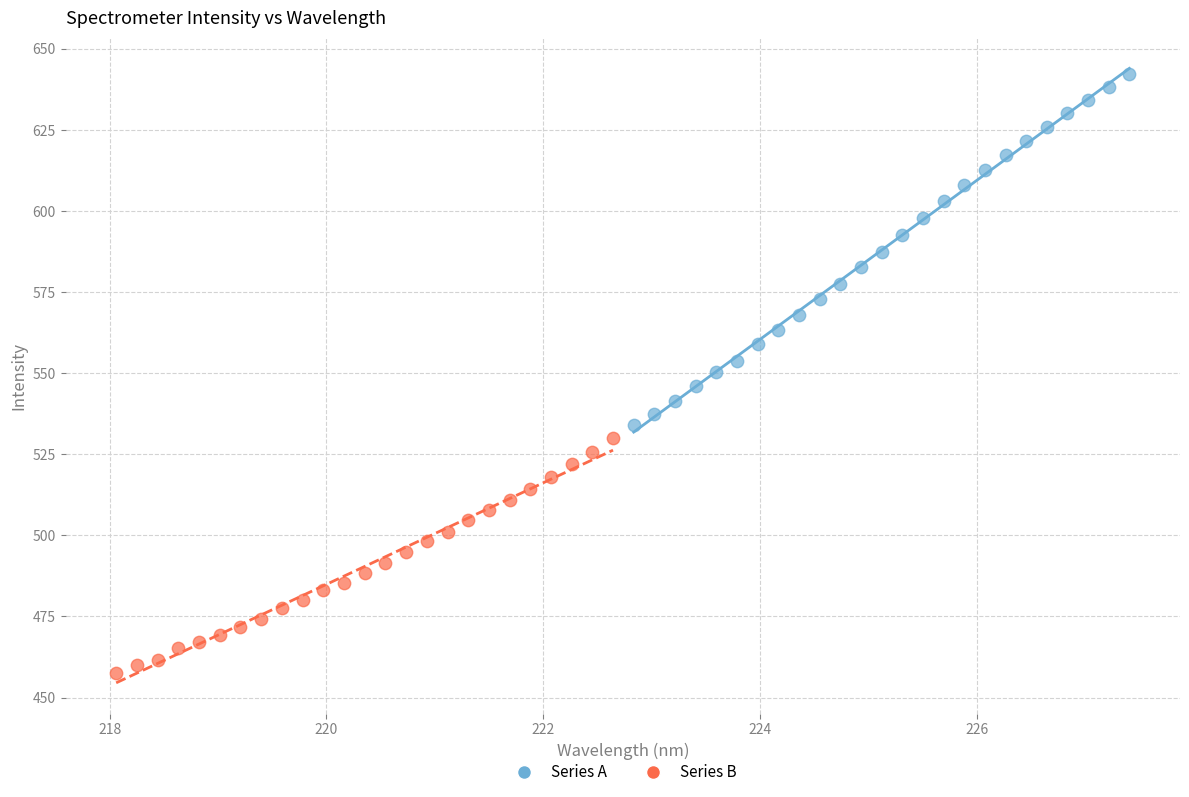

What are all the series names shown in the legend?

Series A, Series B